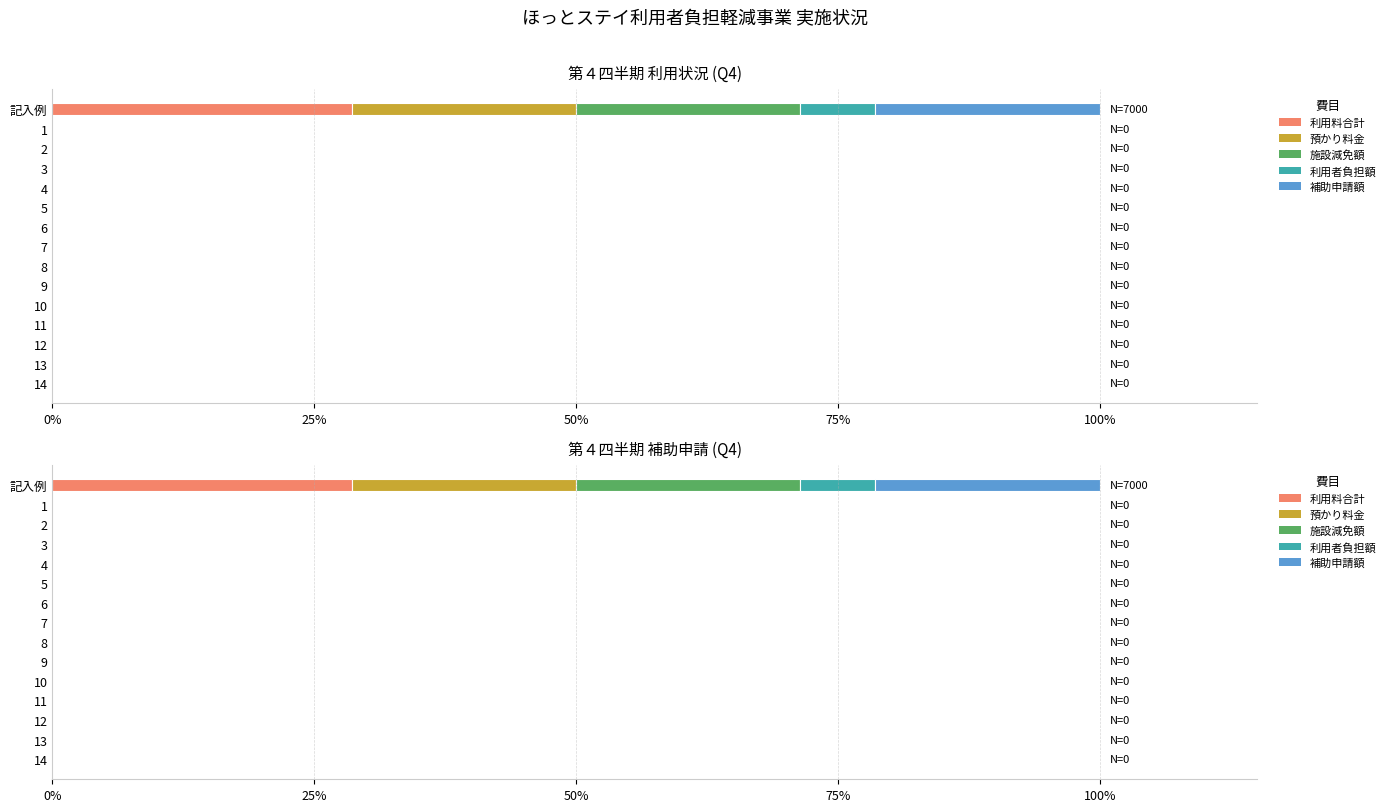

How many data points in 預かり料金 are above 0?

1